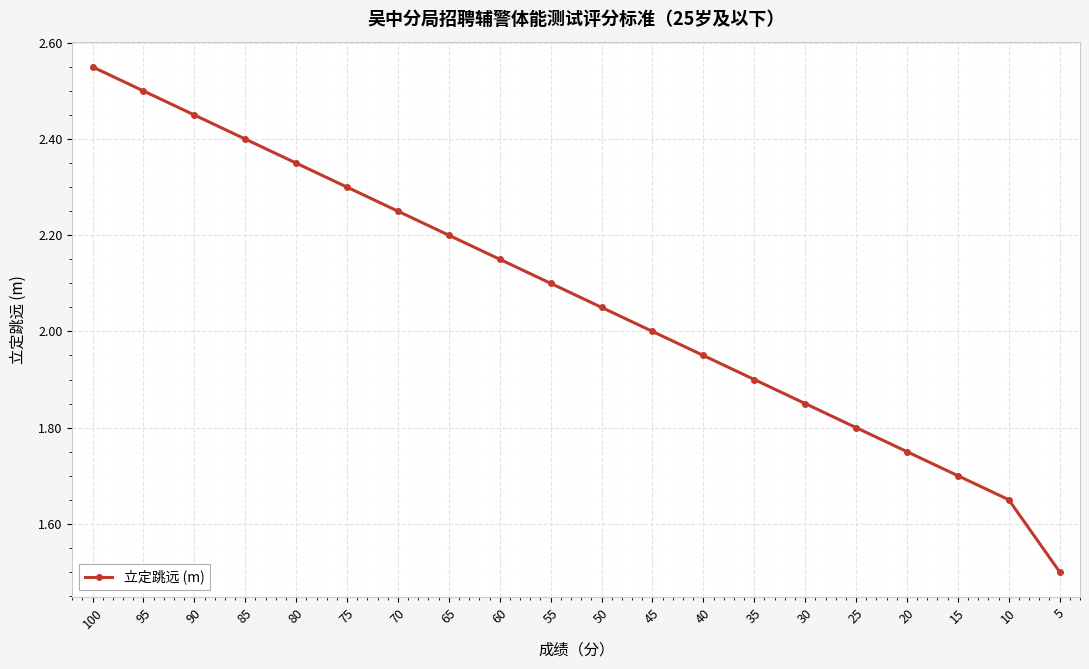

Which label corresponds to the smallest value in the chart?

5